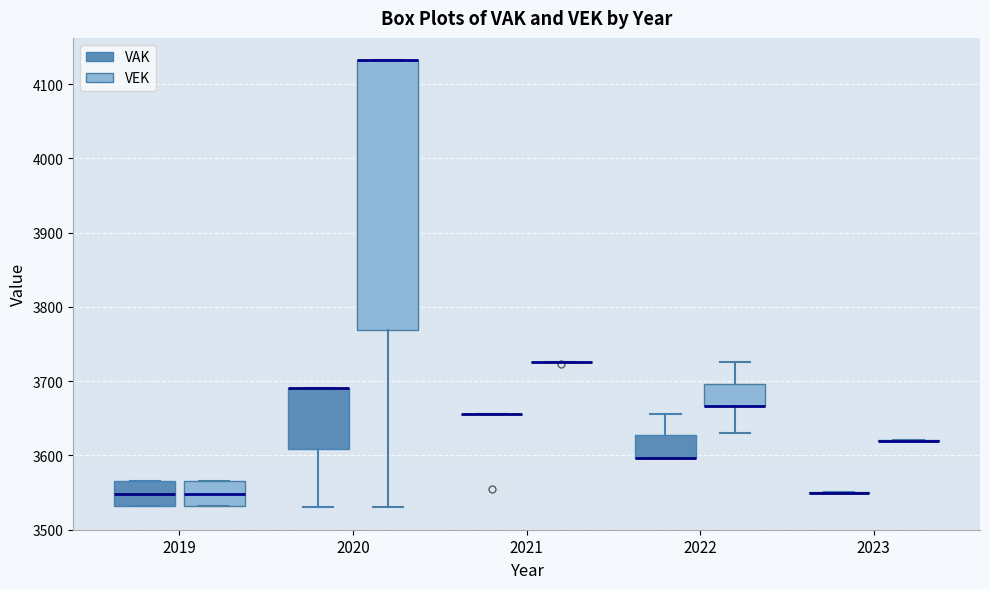

Reading left to right, transcribe this box plot: for each box, give where its median line is, the range the box spans, and where its two whiskers end, as read against the y-axis. The values are not printed on the chart, so give them approximately, as read against the axis.

2019 (VAK): median 3550, box 3530 to 3570, whiskers 3530 to 3570
2019 (VEK): median 3550, box 3530 to 3570, whiskers 3530 to 3570
2020 (VAK): median 3690 (drawn on the box's upper edge), box 3610 to 3690, whiskers 3530 to 3690
2020 (VEK): median 4130 (drawn on the box's upper edge), box 3770 to 4130, whiskers 3530 to 4130
2021 (VAK): box collapsed to a line at 3660, whiskers 3660 to 3660
2021 (VEK): box collapsed to a line at 3730, whiskers 3730 to 3730
2022 (VAK): median 3600 (drawn on the box's lower edge), box 3600 to 3630, whiskers 3600 to 3660
2022 (VEK): median 3670 (drawn on the box's lower edge), box 3670 to 3700, whiskers 3630 to 3730
2023 (VAK): box collapsed to a line at 3550, whiskers 3550 to 3550
2023 (VEK): box collapsed to a line at 3620, whiskers 3620 to 3620